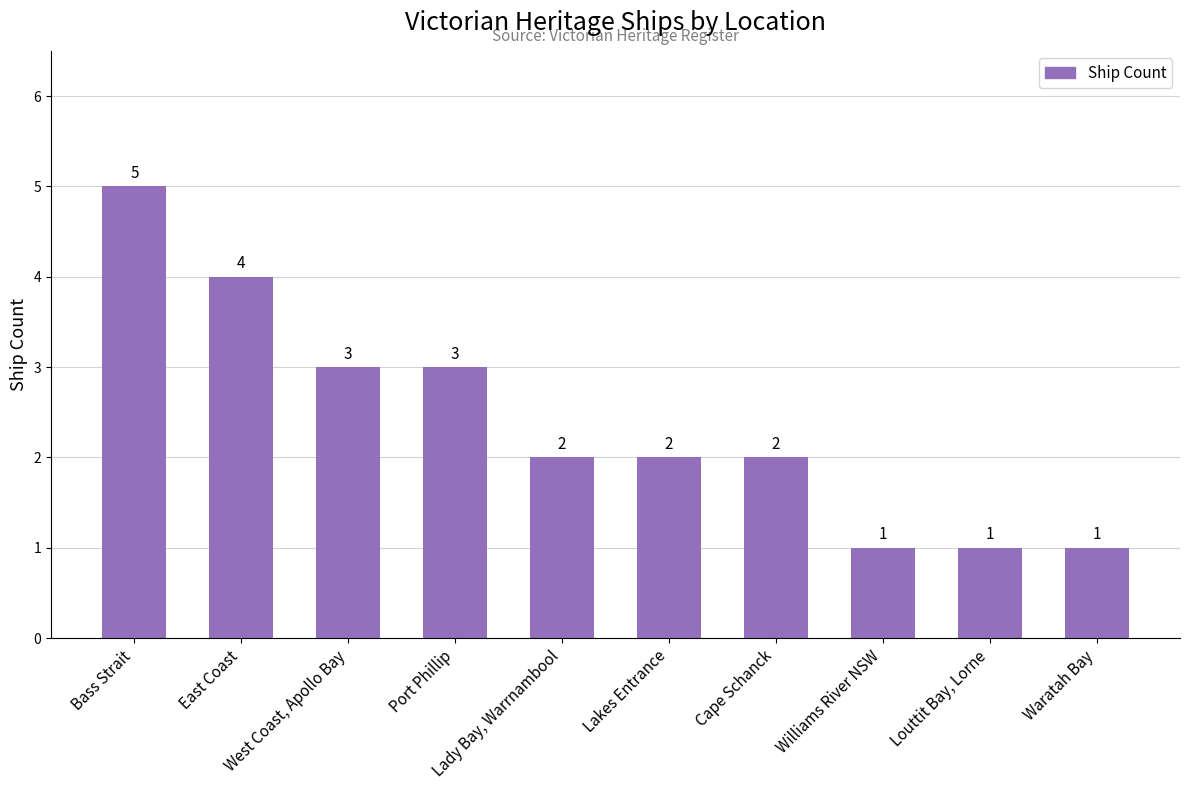

What is the sum of all values?

24